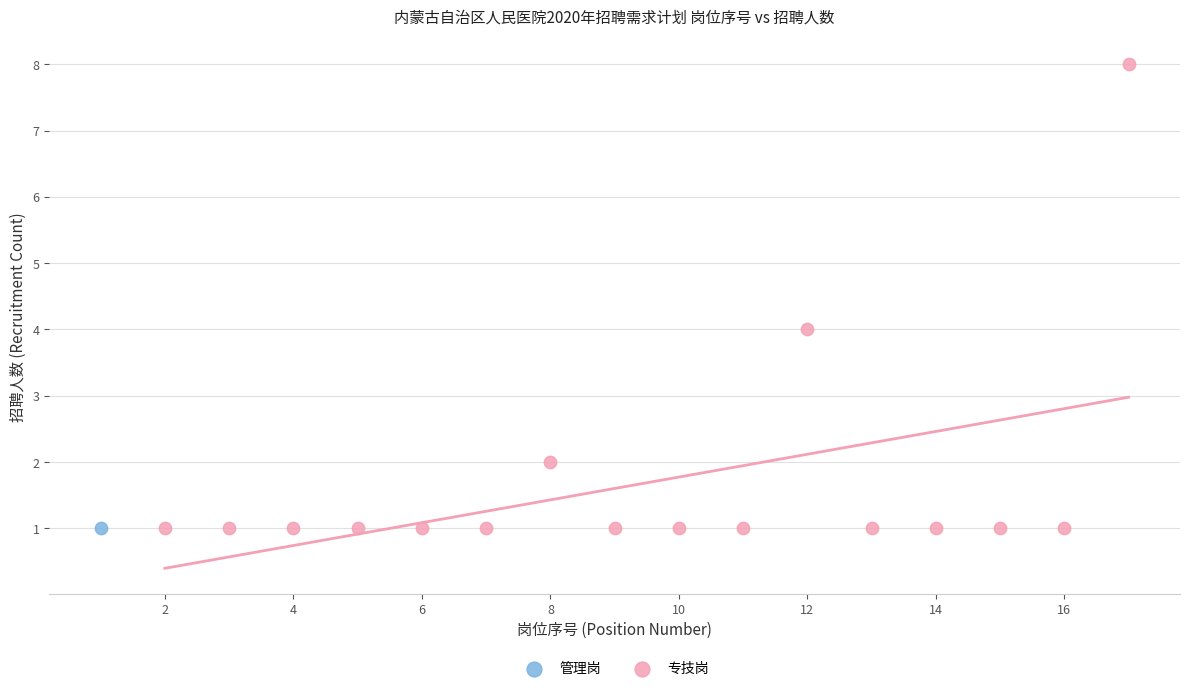

What are all the series names shown in the legend?

管理岗, 专技岗